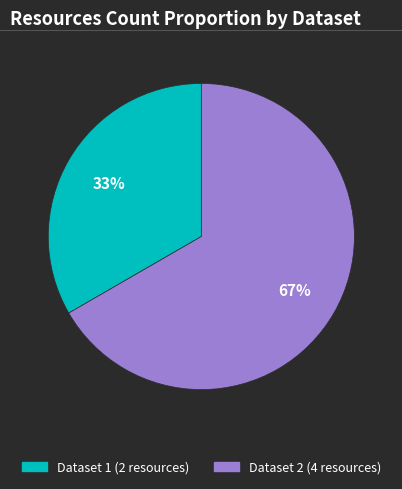

Does any single category account for the majority?

Yes